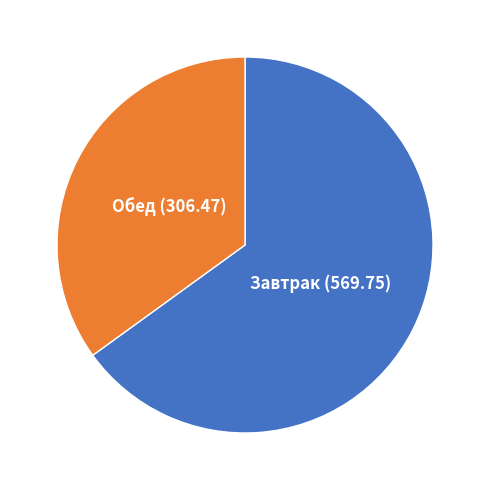

Is there any slice that represents more than half of the pie?

Yes